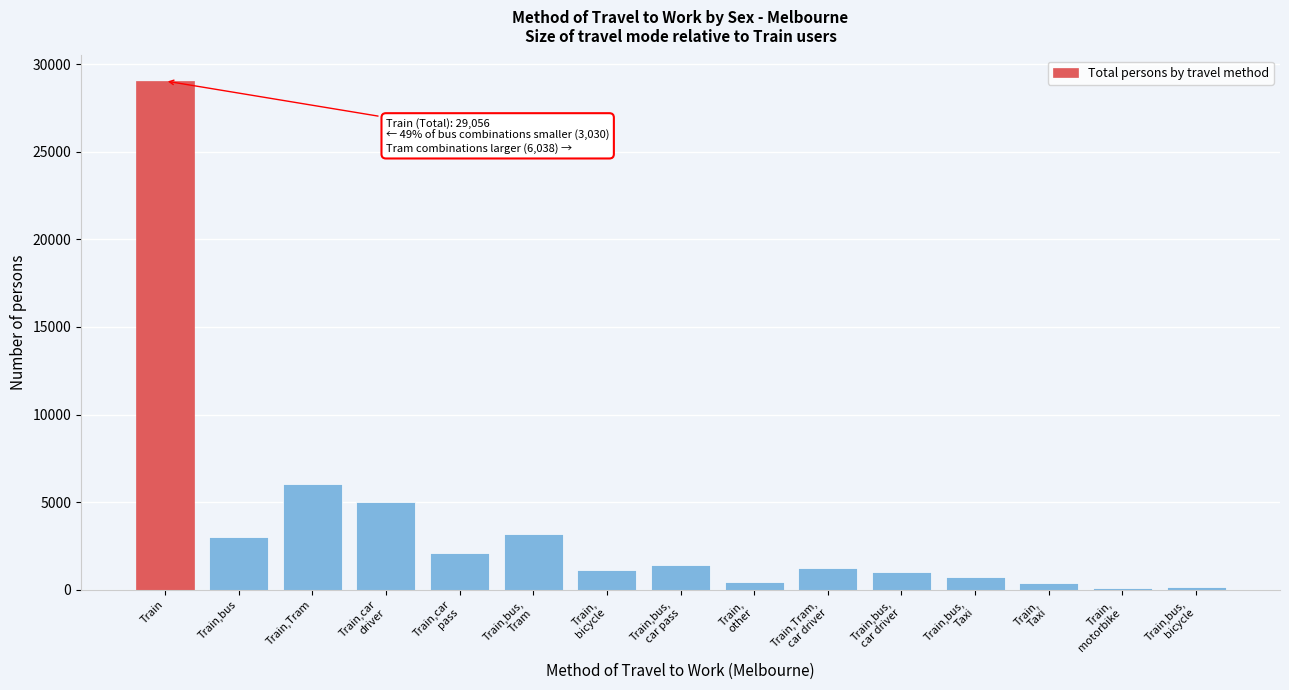

What is the maximum value shown in the chart?

29056